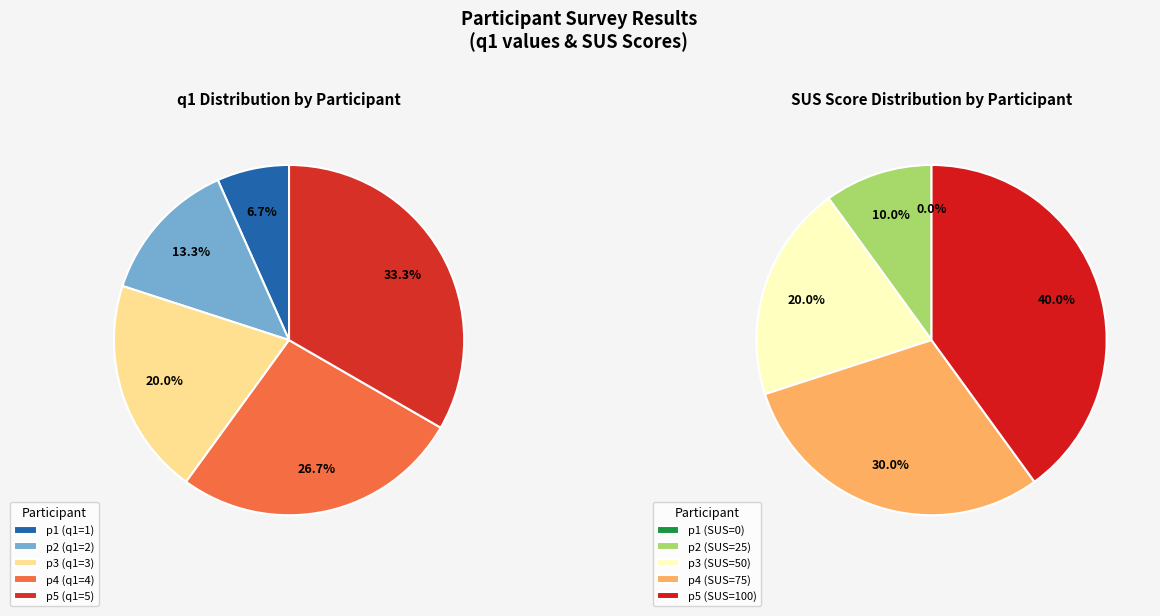

Rank the categories by value from lowest to highest.

p1, p2, p3, p4, p5